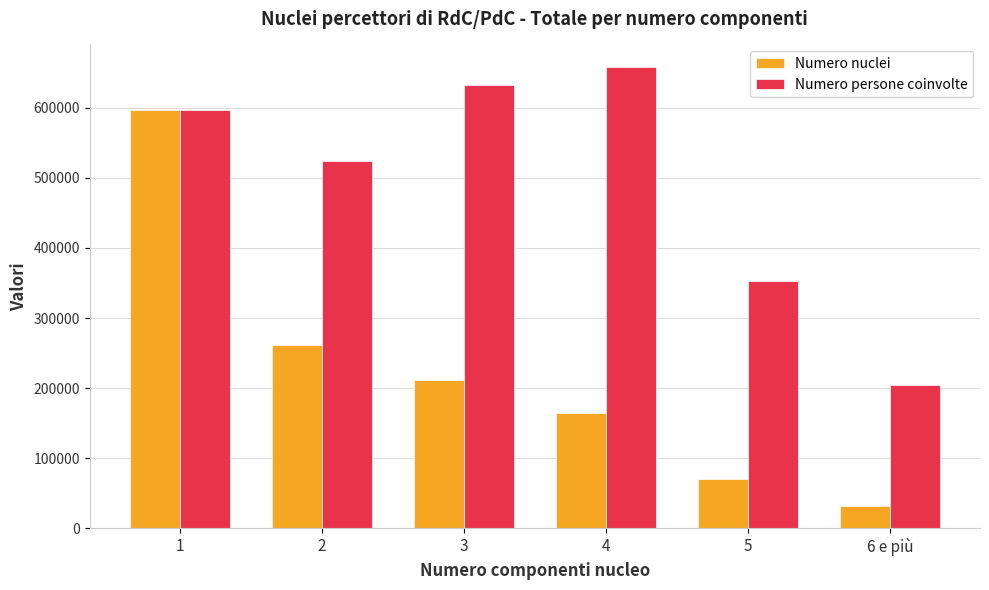

What are all the series names shown in the legend?

Numero nuclei, Numero persone coinvolte